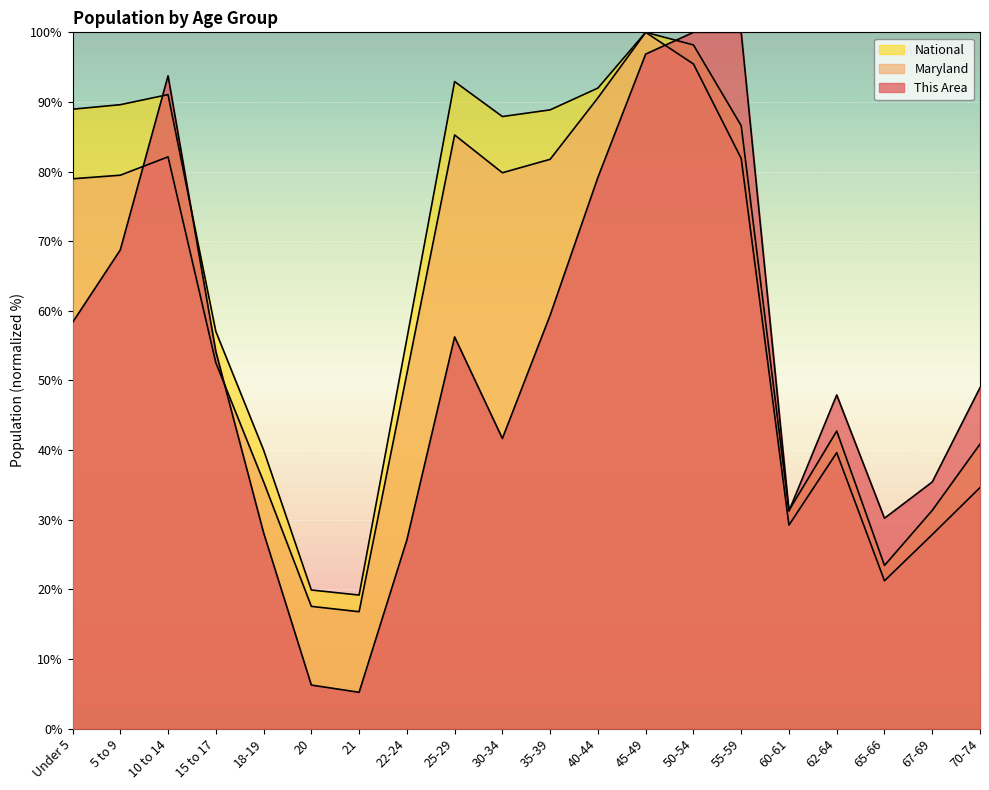

At which category is the sum across all series the highest?

45-49